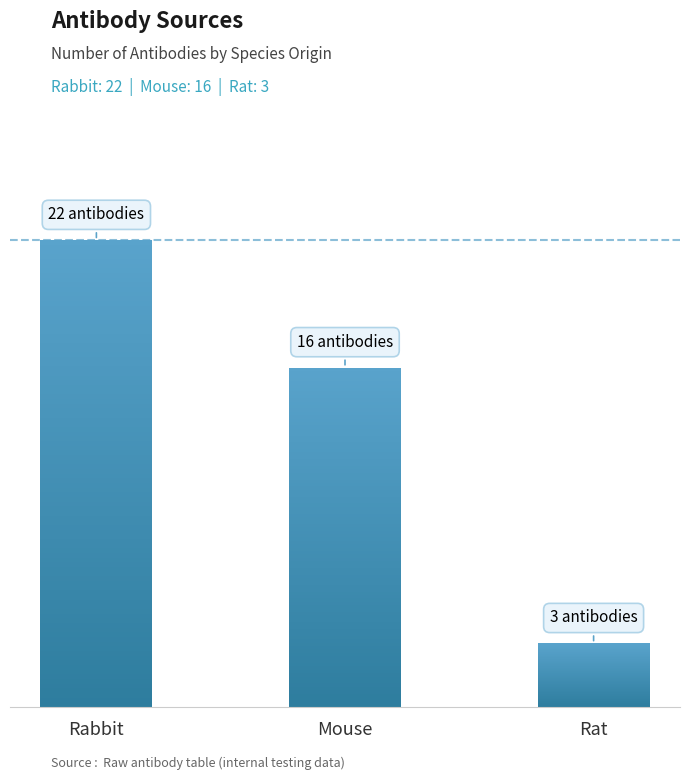

True or false: the data shows 29 at Rabbit.

False